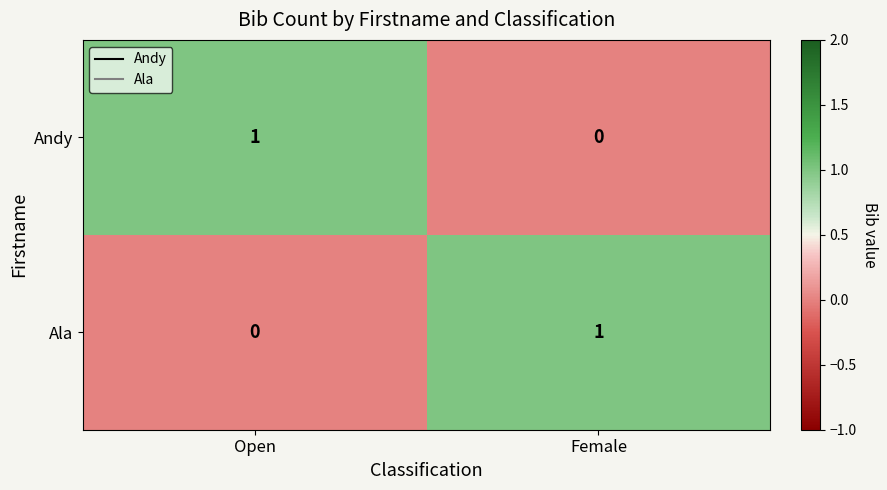

Is it true that Ala equals 0 at Open?

True